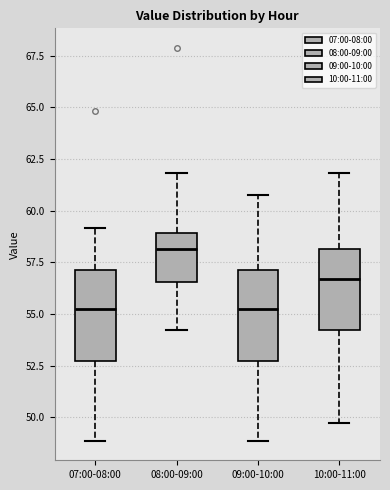

Reading left to right, read every box against the y-axis: the position of its median line, the range the box covers, and the ends of its whiskers. The values are not printed on the chart, so give them approximately, as read against the axis.

07:00-08:00: median 55.5, box 53.0 to 57.0, whiskers 49.0 to 59.0
08:00-09:00: median 58.0, box 56.5 to 59.0, whiskers 54.0 to 62.0
09:00-10:00: median 55.5, box 53.0 to 57.0, whiskers 49.0 to 61.0
10:00-11:00: median 56.5, box 54.0 to 58.0, whiskers 49.5 to 62.0